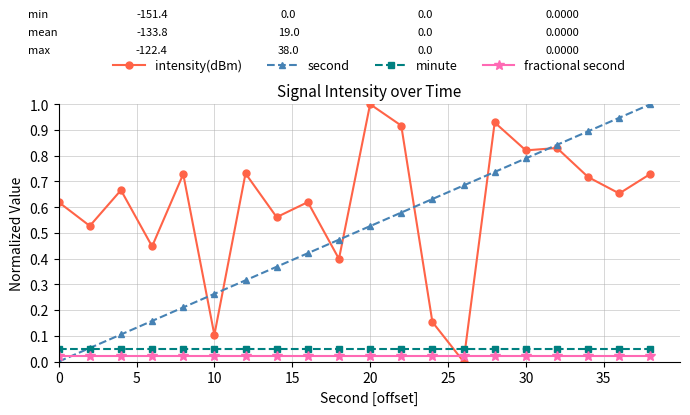

Which series has the largest total across all categories?

intensity(dBm)